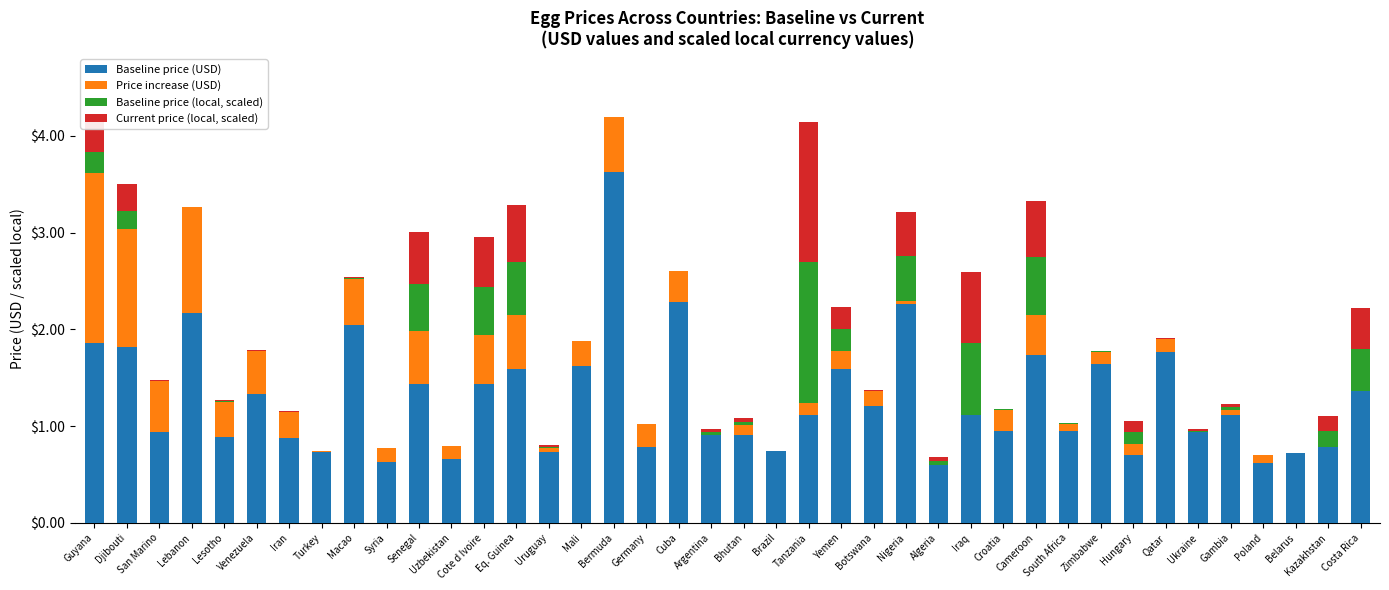

What is the total value across all series at Kazakhstan?

1.1